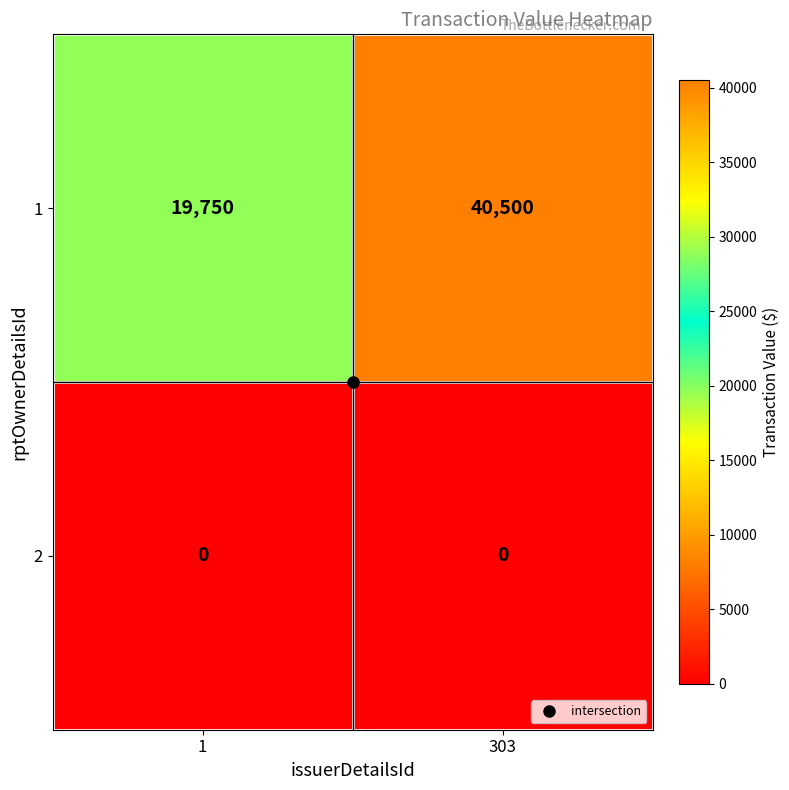

At which category is the sum across all series the highest?

303